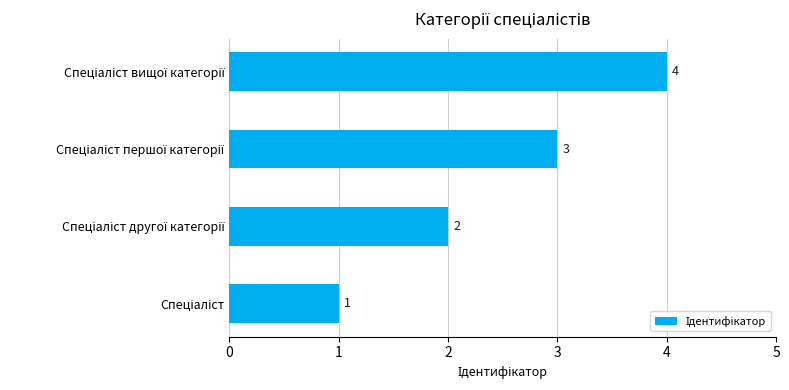

Count the values in the range 2 to 4.

3